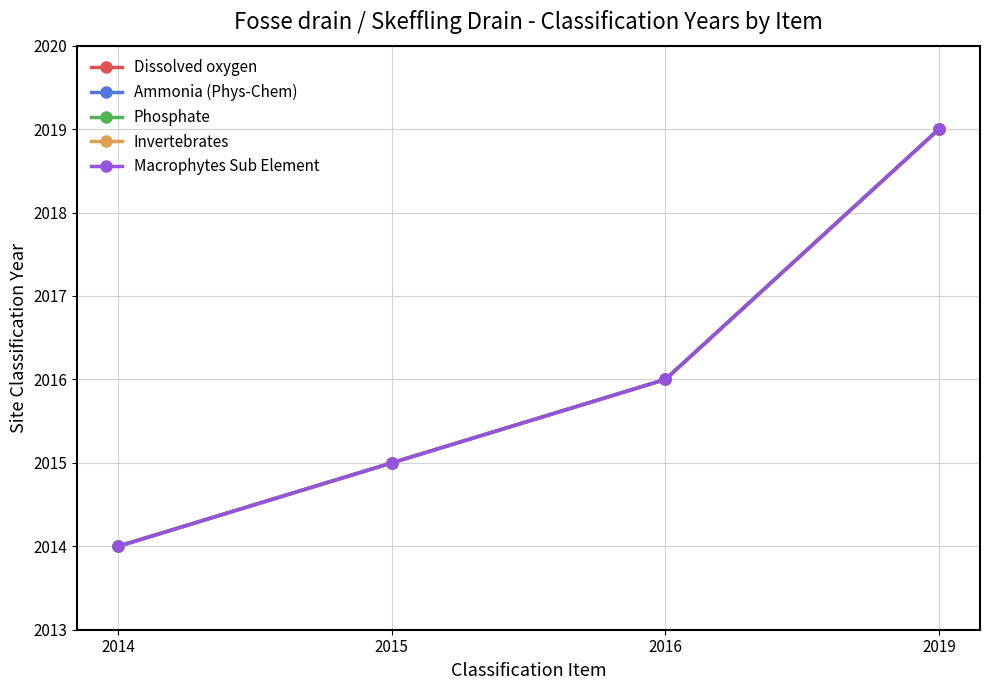

At how many categories does at least one series exceed 2017?

1